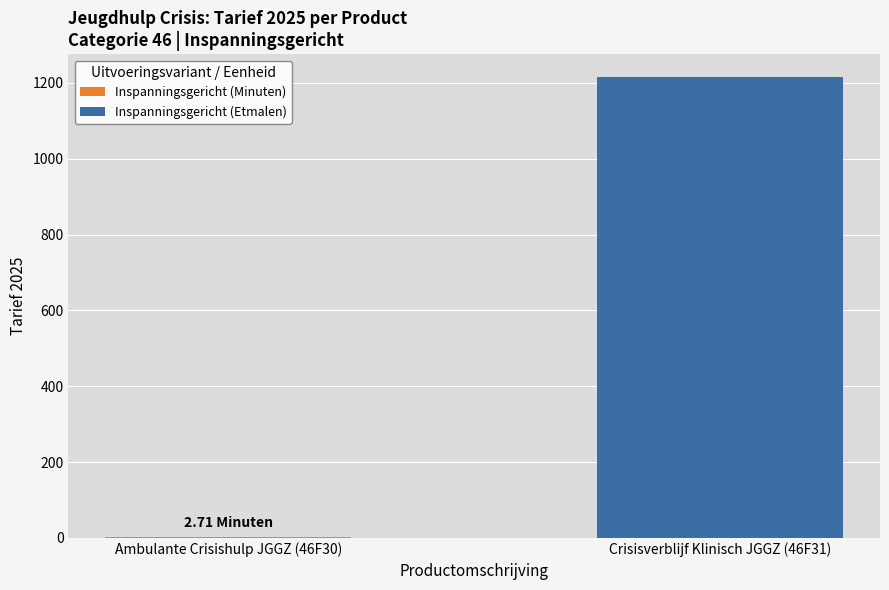

At which label does Inspanningsgericht (Etmalen) first exceed 1214?

Crisisverblijf Klinisch JGGZ (46F31)